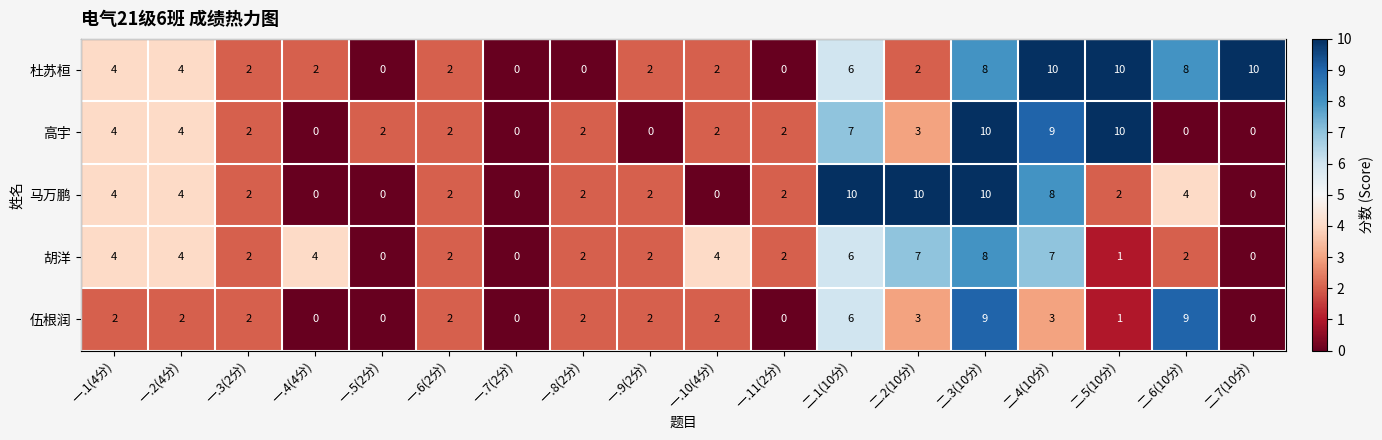

What is the maximum value shown in the chart?

10